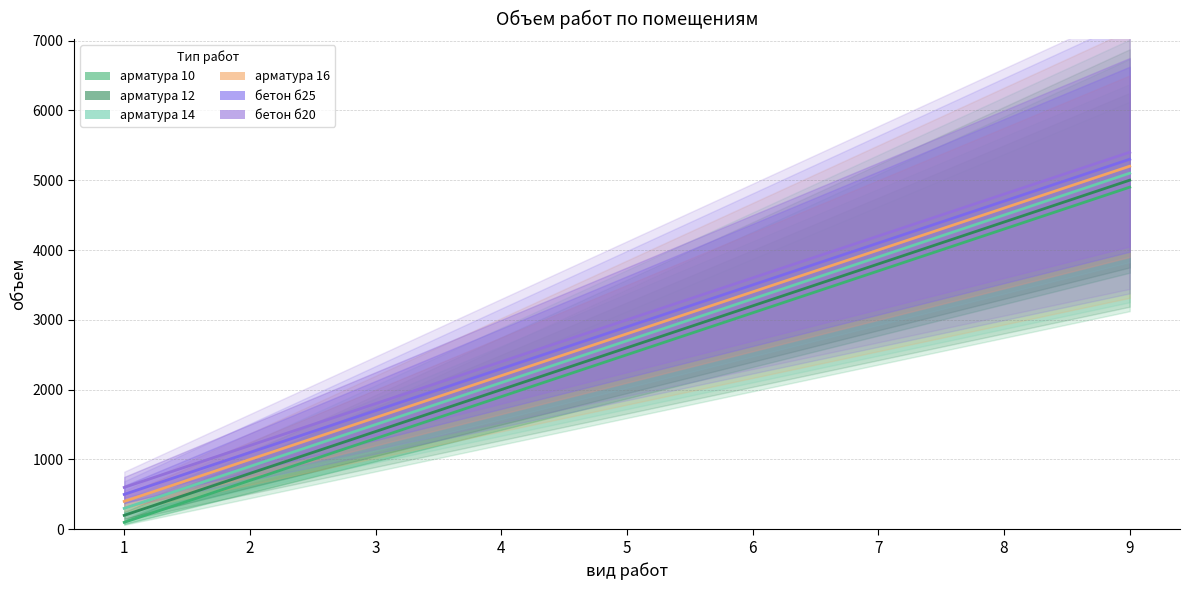

Which series has the largest total across all categories?

бетон б20